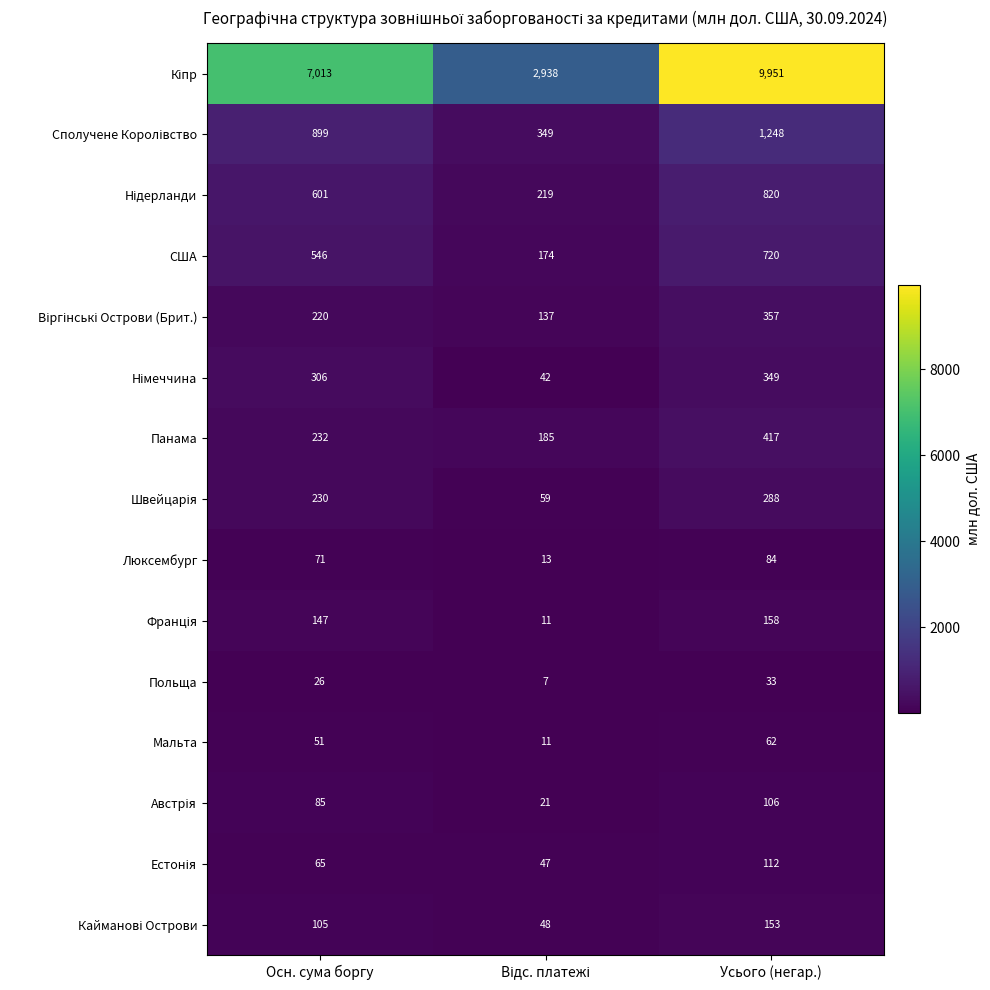

At which category is the sum across all series the highest?

Усього (негар.)